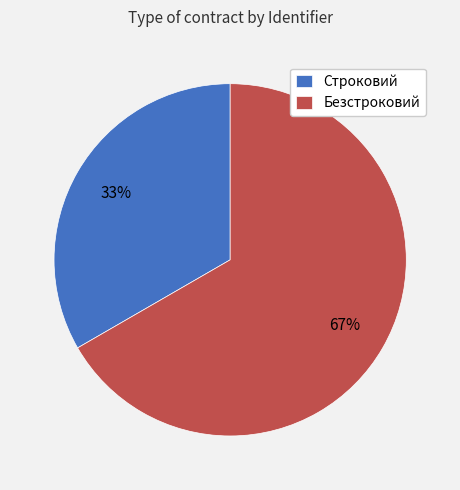

Count the number of slices in the pie.

2